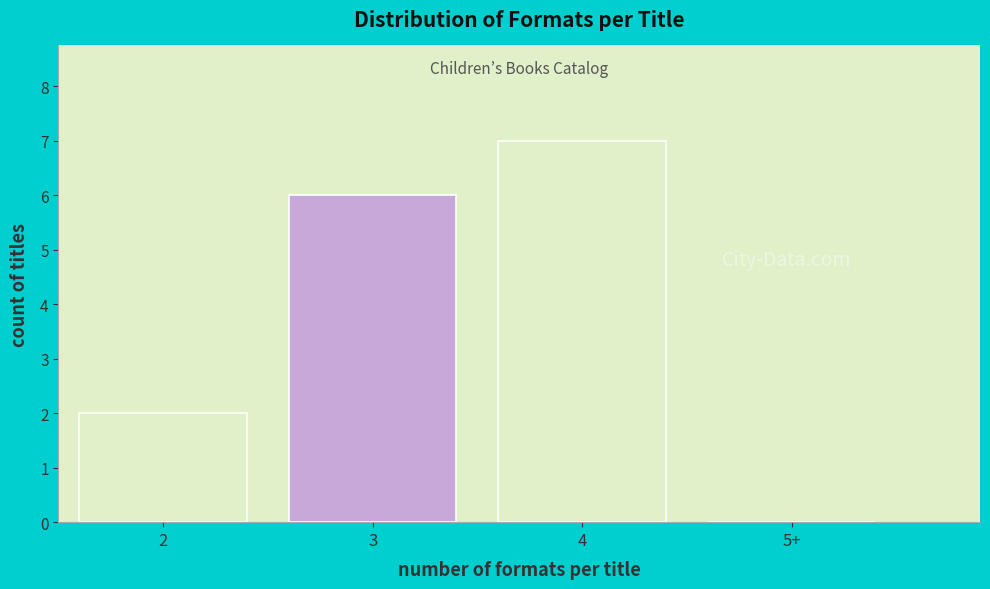

Reading left to right, transcribe all the data shown in this chart.

2=2	3=6	4=7	5+=0